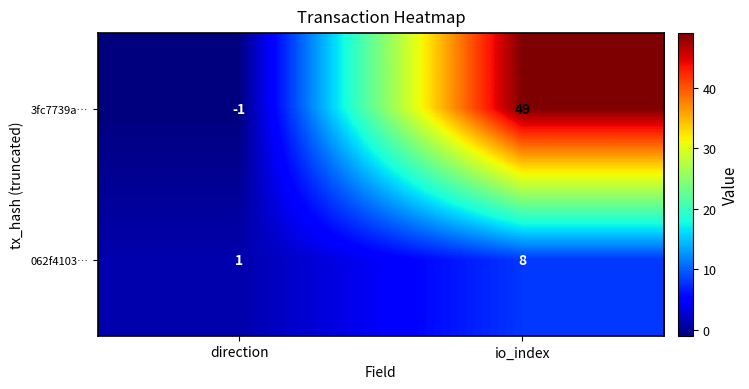

What is the sum of the 062f4103… values at io_index and direction?

9